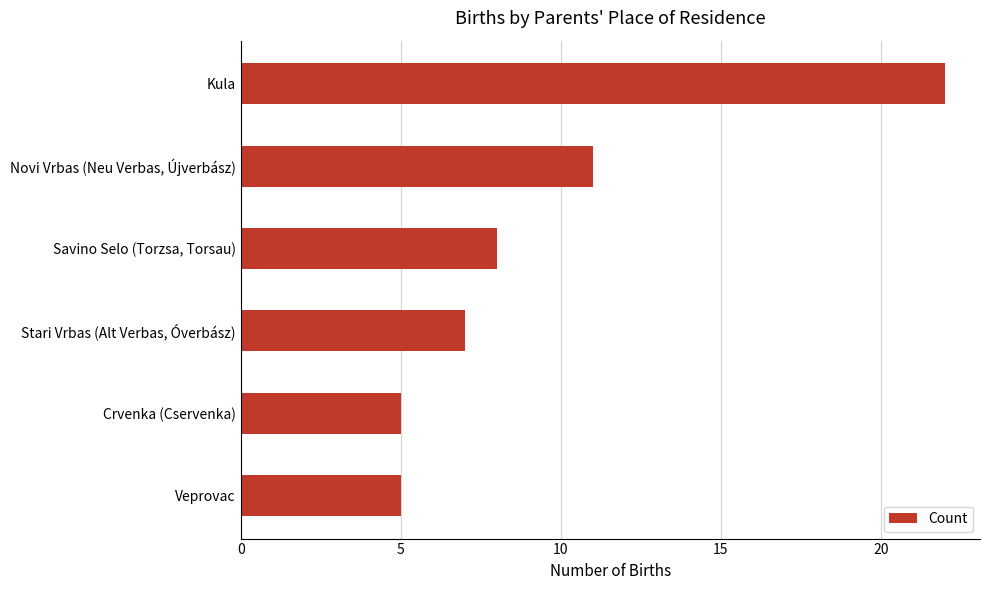

True or false: the data shows 39 at Kula.

False